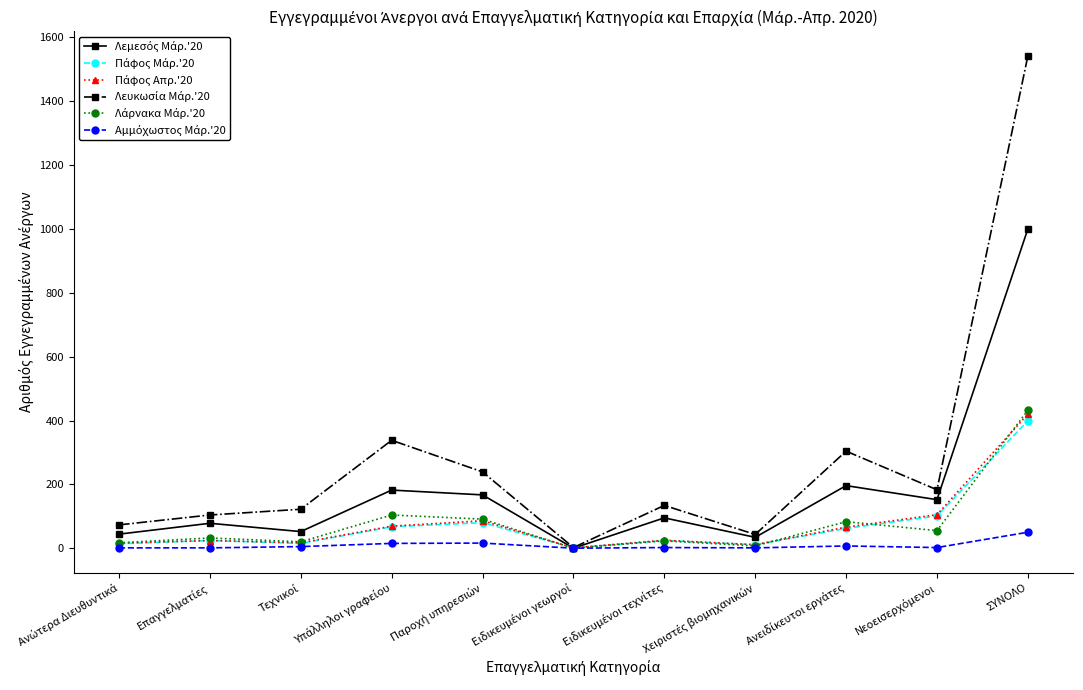

Which label corresponds to the largest value in the chart?

ΣΥΝΟΛΟ